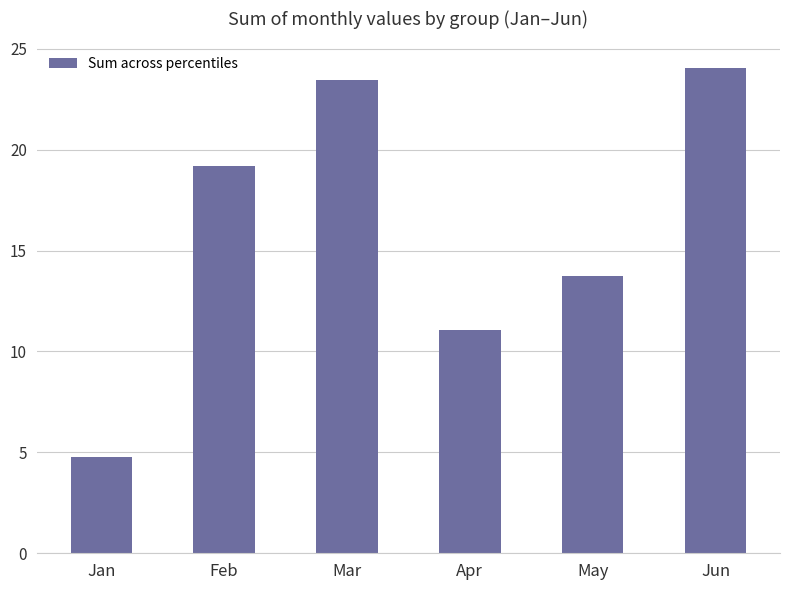

Which label corresponds to the smallest value in the chart?

Jan